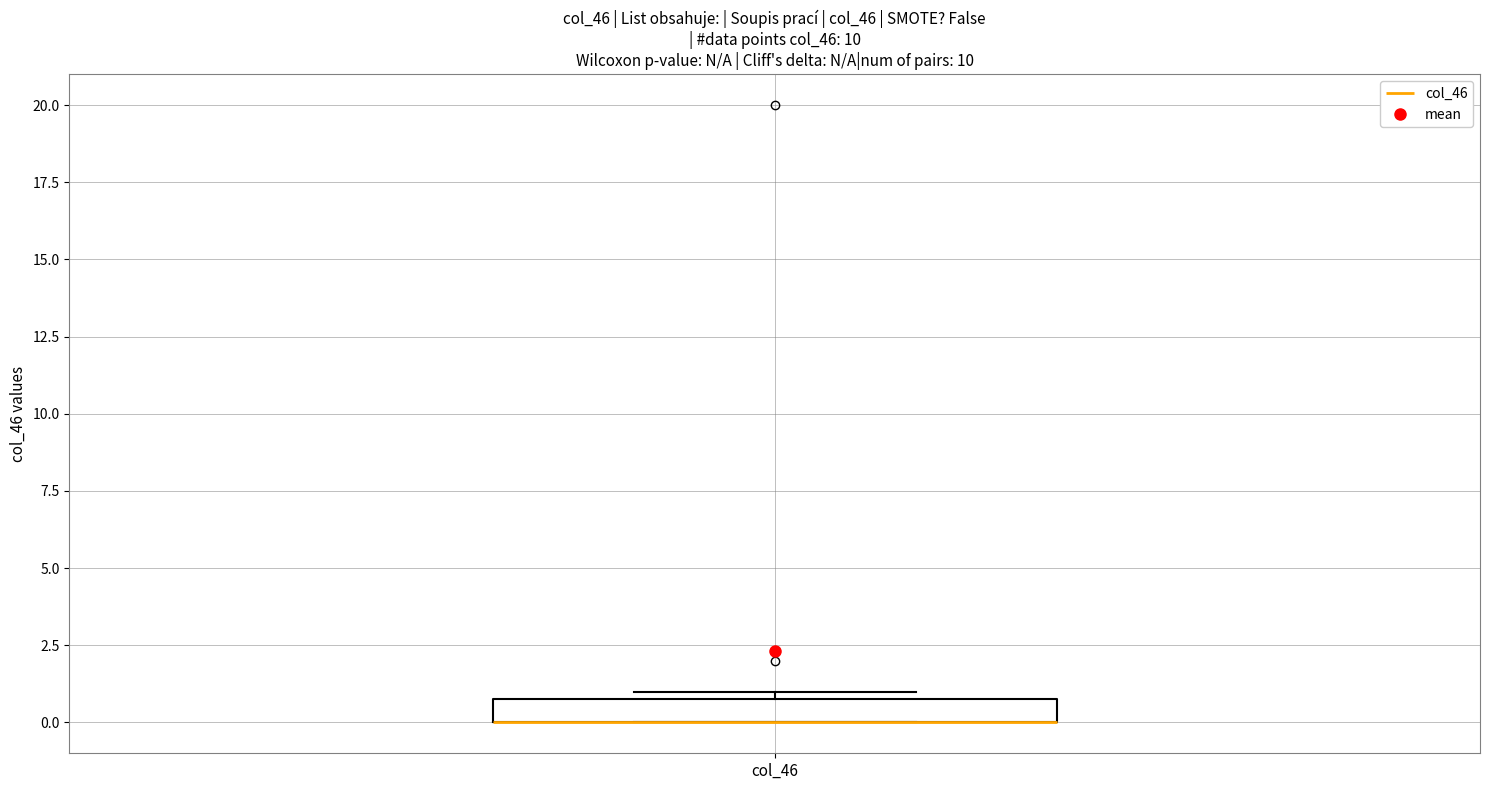

Transcribe this box plot: give where the median line is, the range the box spans, and where the two whiskers end, as read against the y-axis. The values are not printed on the chart, so give them approximately, as read against the axis.

median 0 (drawn on the box's lower edge), box 0 to 1, whiskers 0 to 1 (just above the box's upper edge)